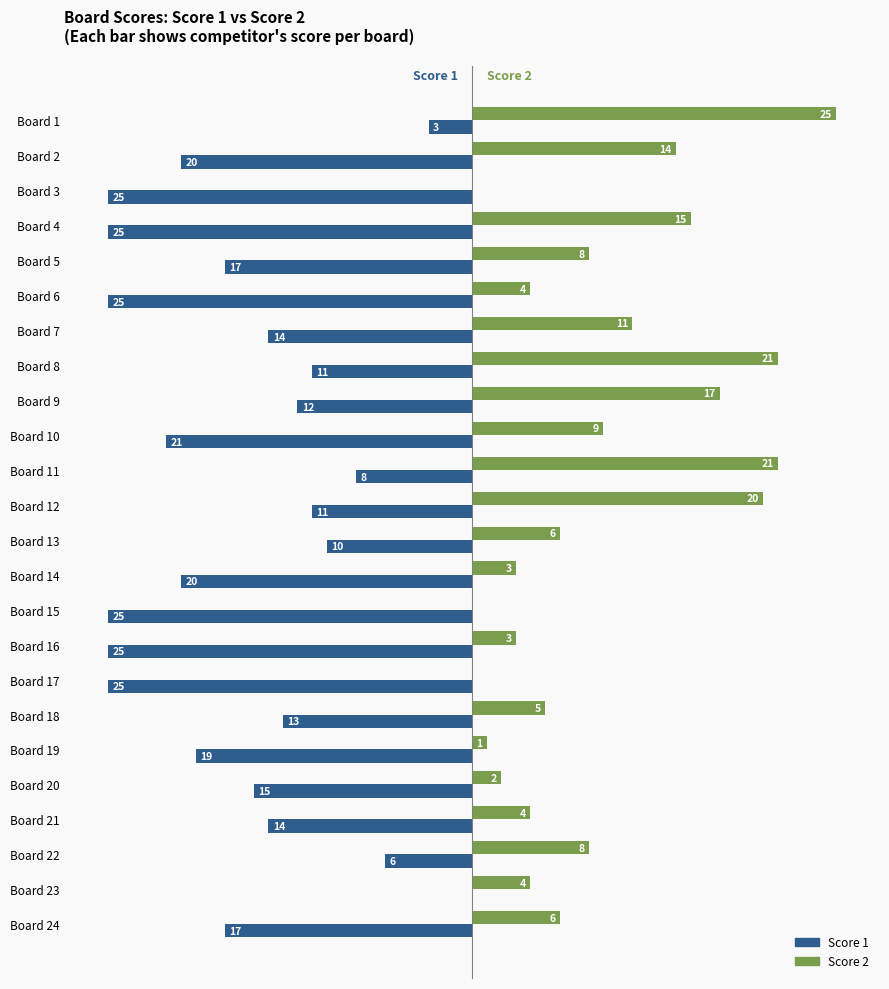

Which series changed the most between Board 8 and Board 21?

Score 2